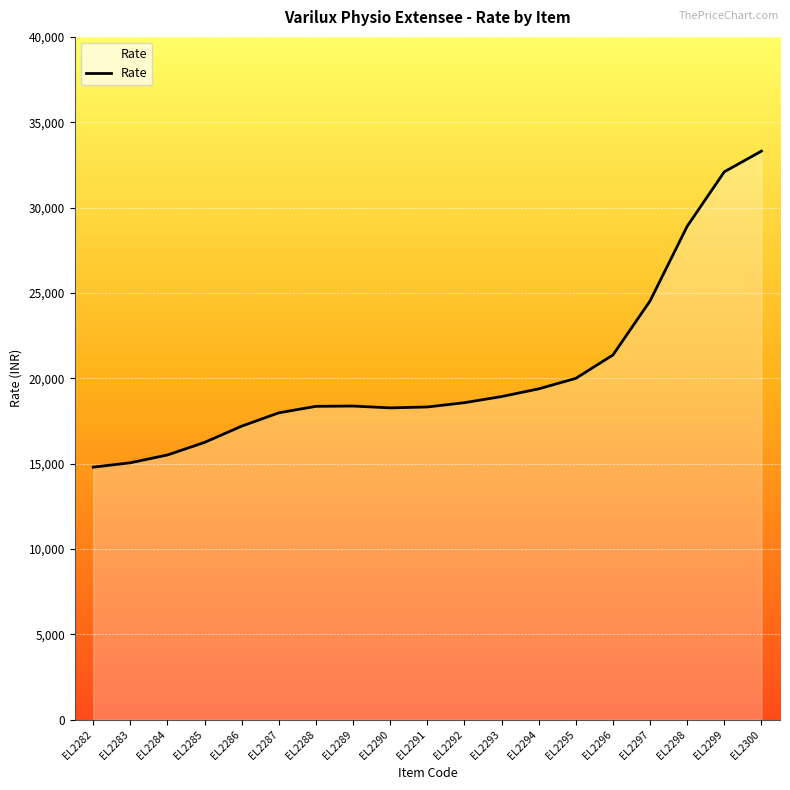

At which label is the value closest to 24051?

EL2297